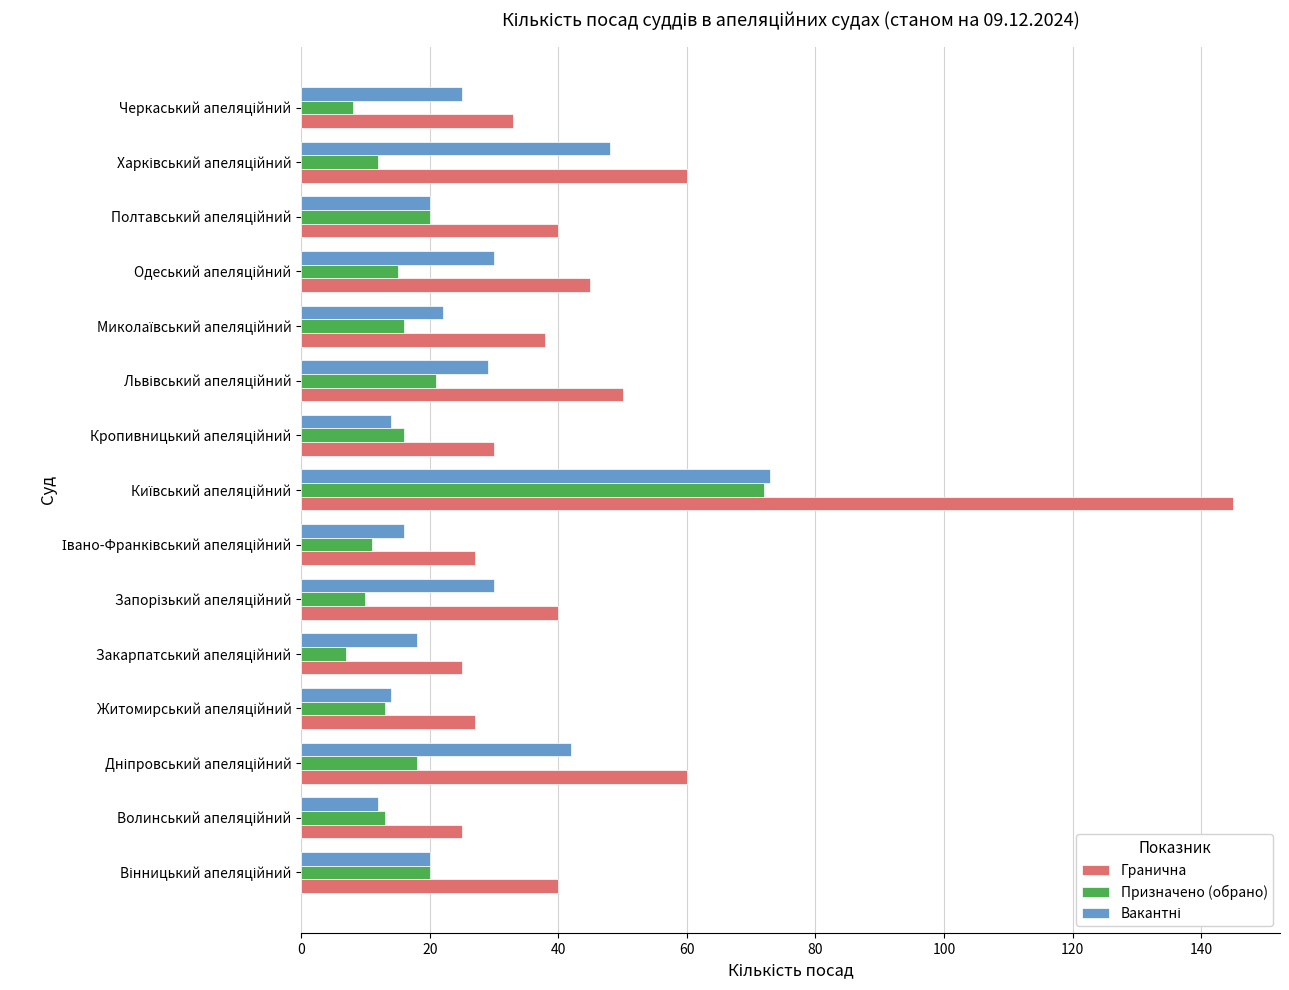

What is the lowest value of the Призначено (обрано) series?

7